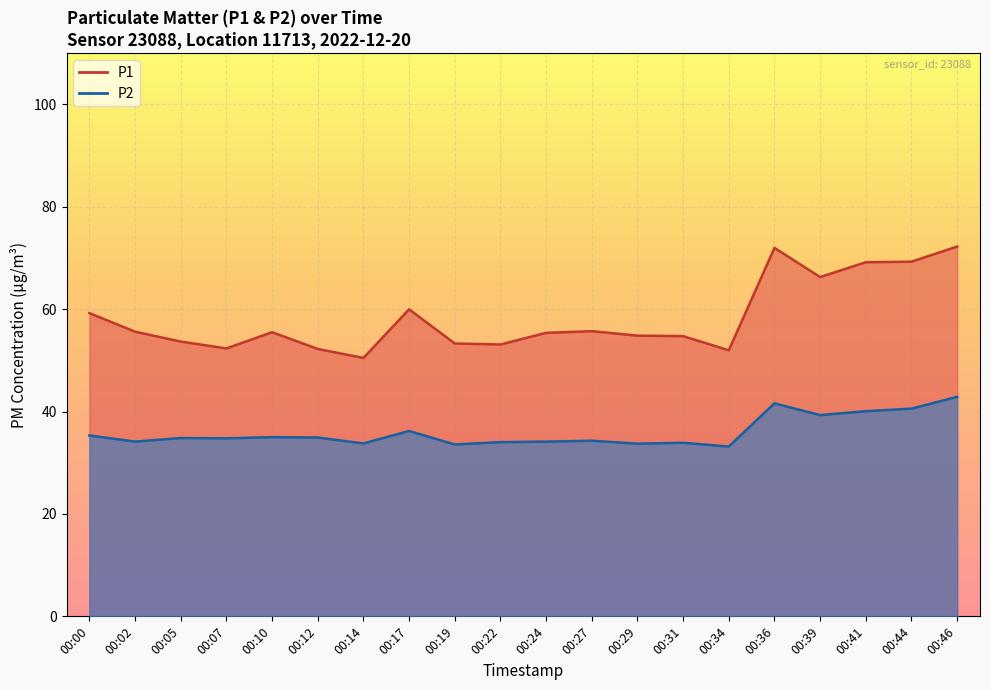

Is it true that P1 equals 55.4 at 00:24?

True